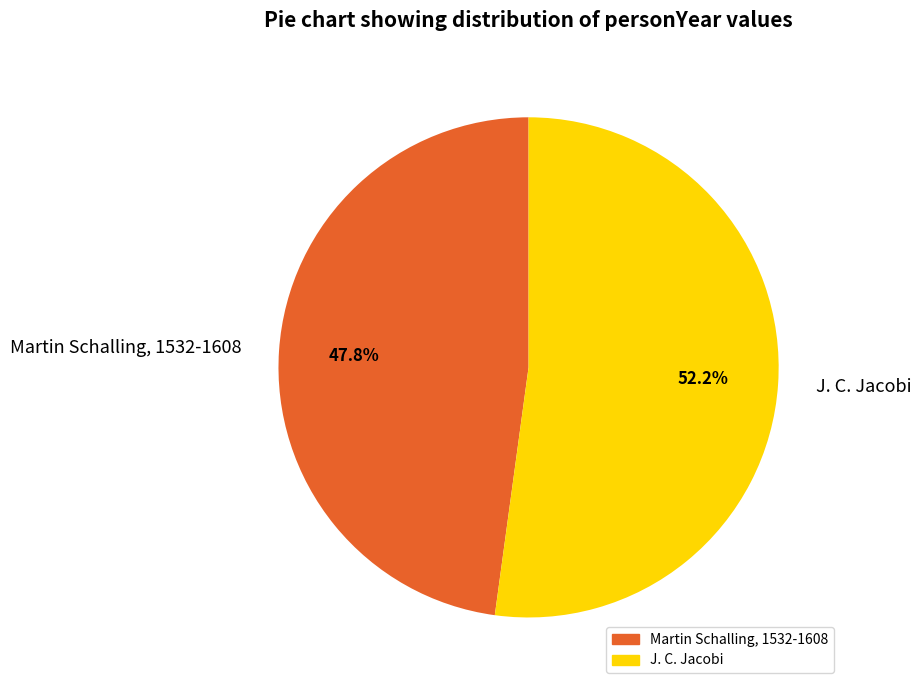

Rank the categories by value from highest to lowest.

J. C. Jacobi, Martin Schalling, 1532-1608